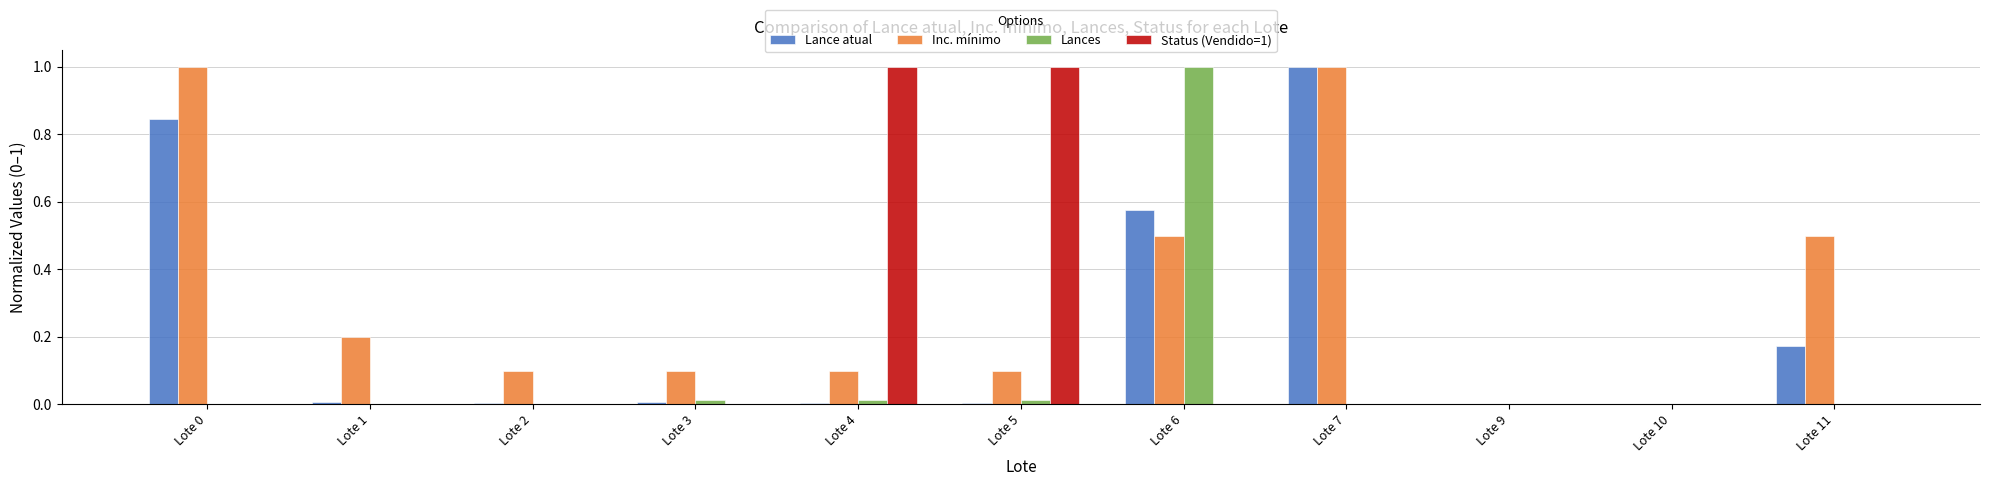

Which series has the largest total across all categories?

Inc. mínimo